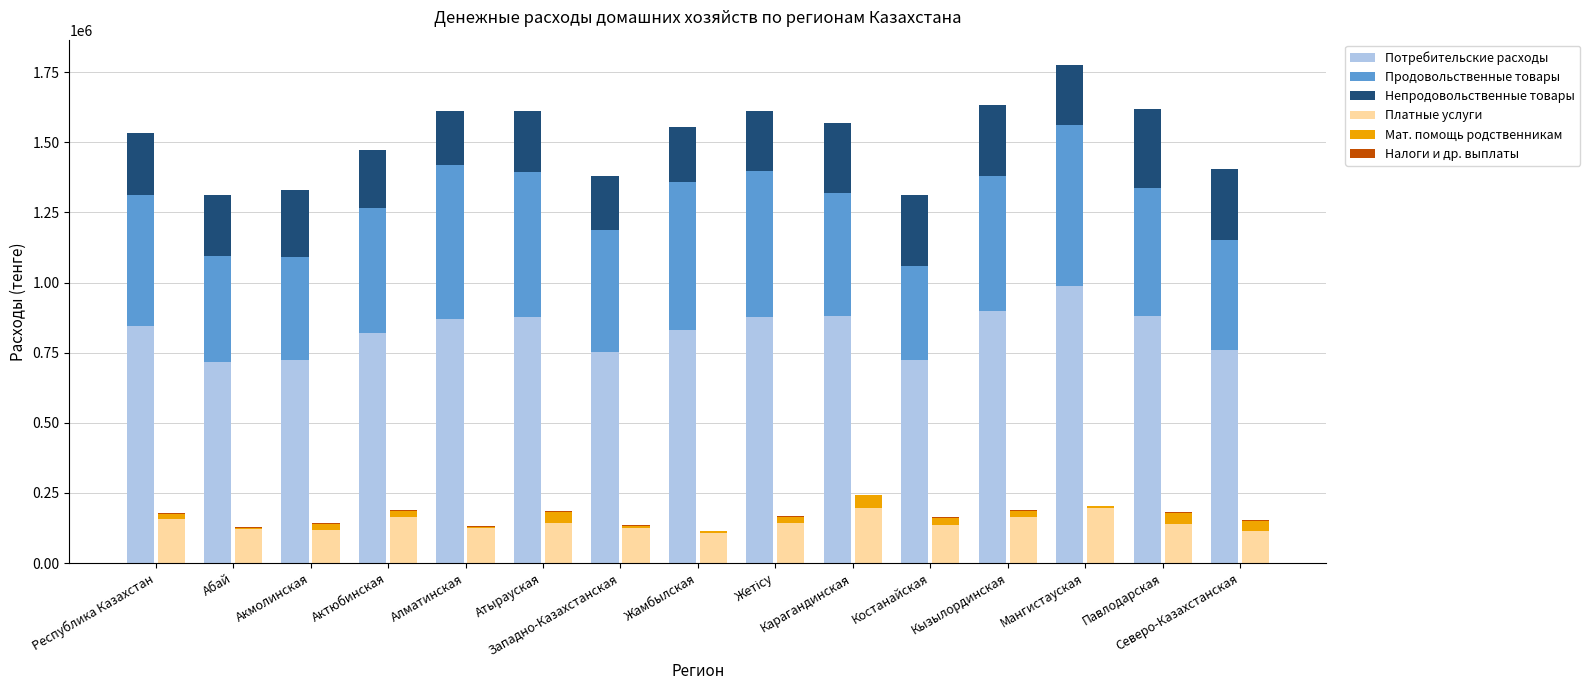

Does the chart contain any negative values?

No